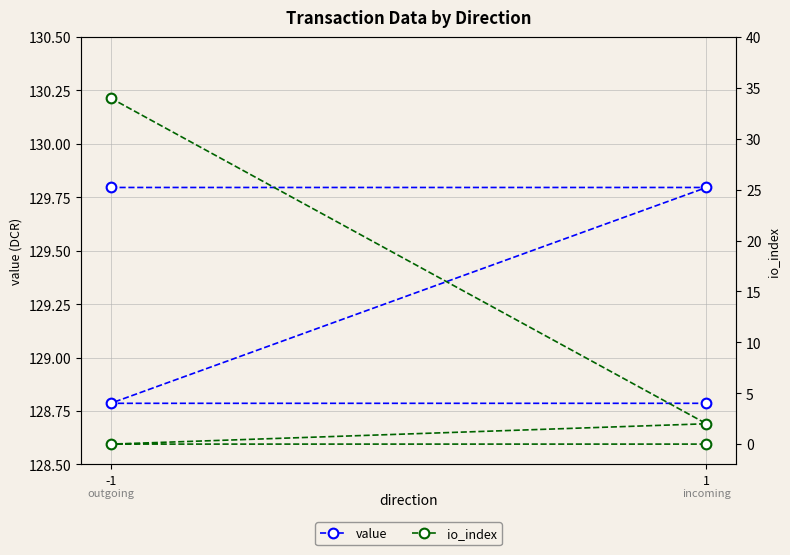

What is the maximum value shown in the chart?

129.8